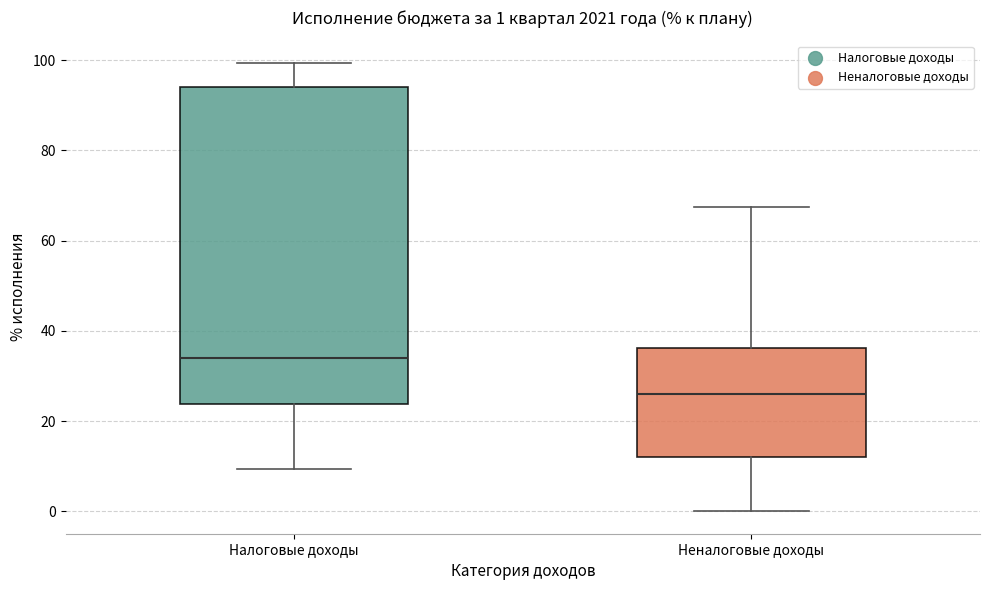

Which box's median line is the highest?

Налоговые доходы